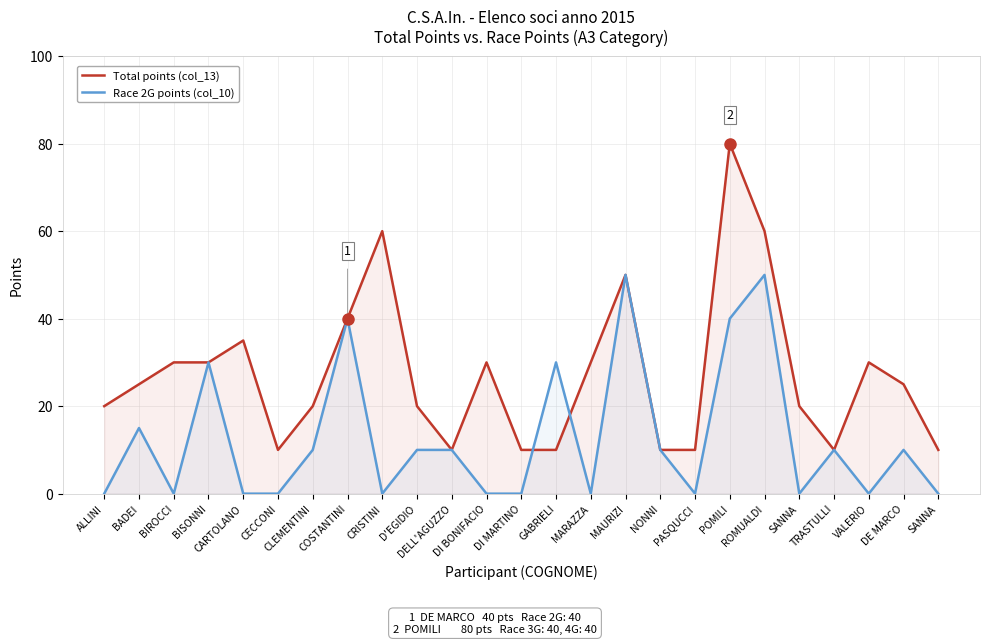

Is the value of Race 2G points (col_10) at MARAZZA greater than the value of Total points (col_13) at VALERIO?

No